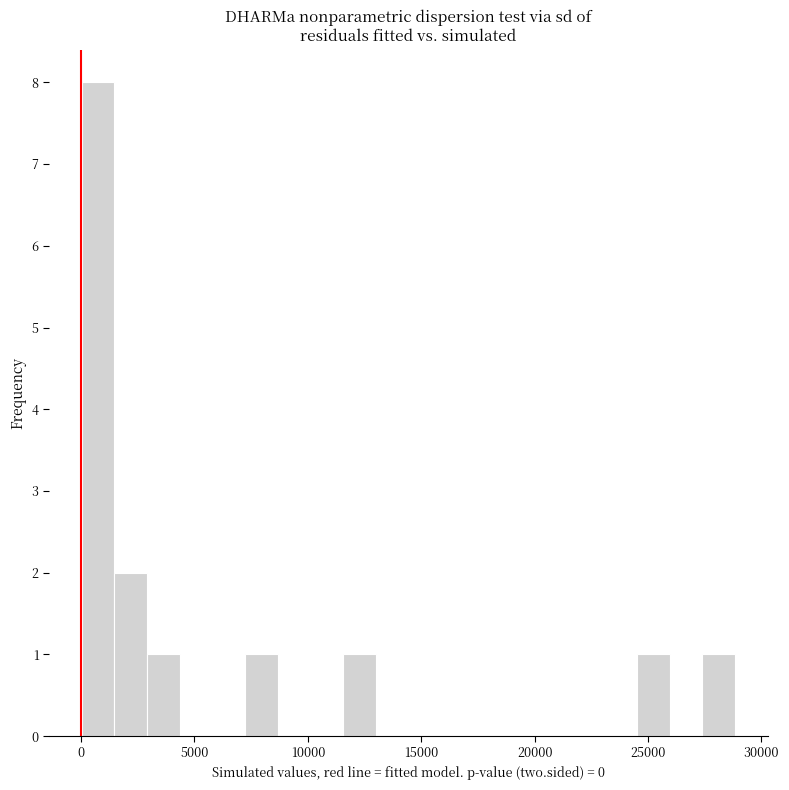

Around what value on the x-axis is the tallest bar? Give the approximate position of its centre, as read against the axis.

500